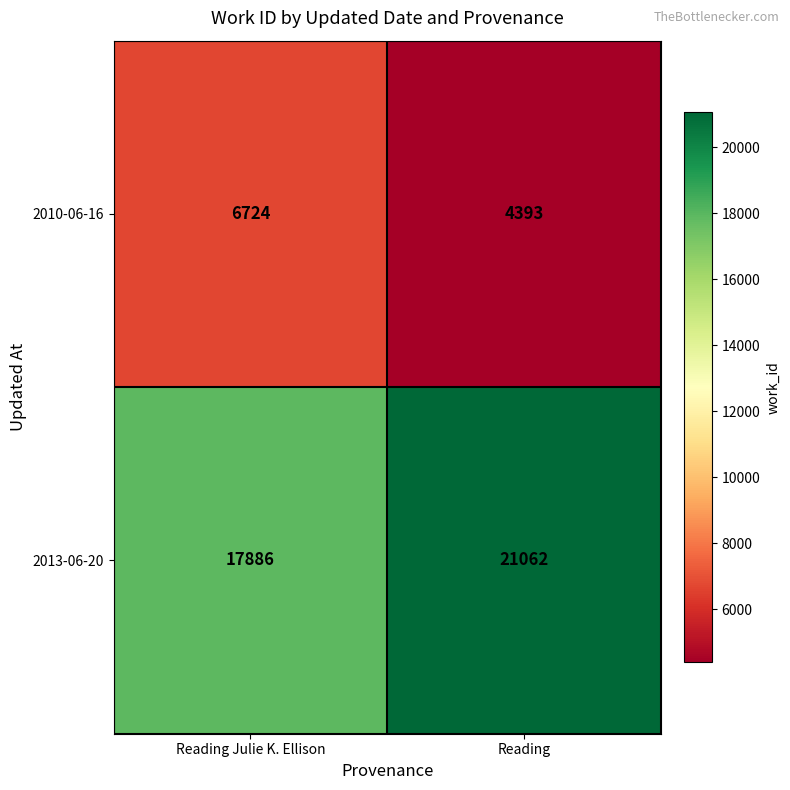

Rank the series by their average value, from lowest to highest.

2010-06-16, 2013-06-20